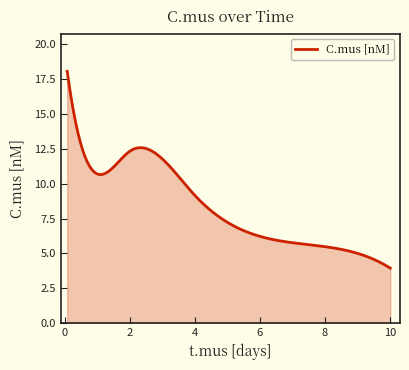

What is the greatest value displayed?

18.1